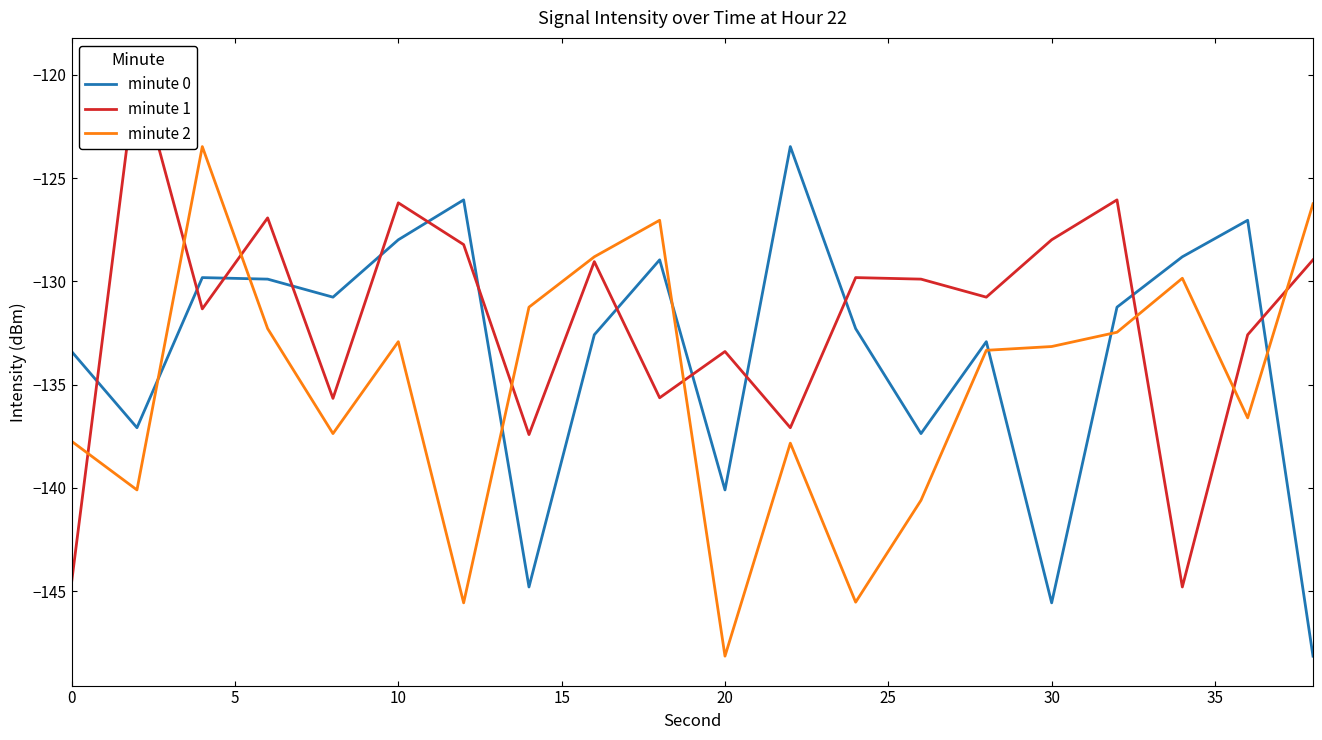

True or false: minute 2 and minute 0 cross at least once.

True